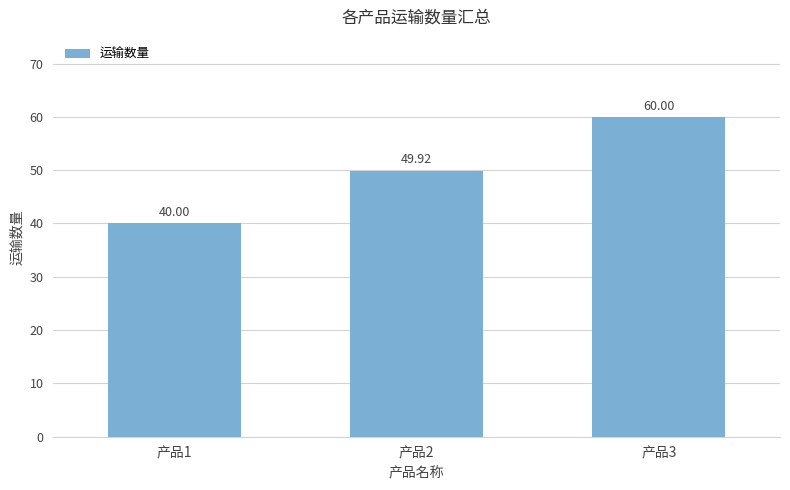

List the labels in order of value, largest first.

产品3, 产品2, 产品1